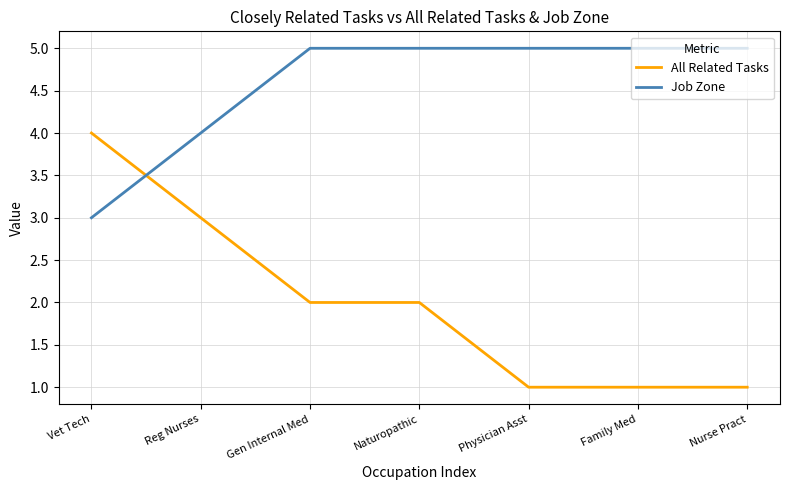

Is the value of All Related Tasks at Vet Tech greater than the value of Job Zone at Naturopathic?

No